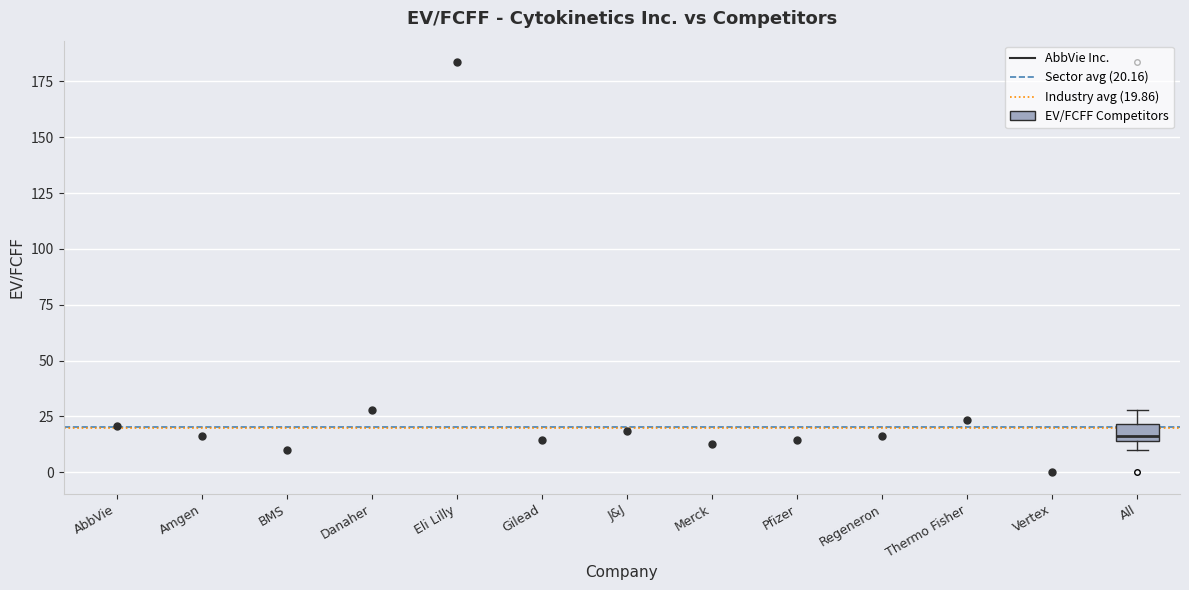

Transcribe this box plot: give where the median line is, the range the box spans, and where the two whiskers end, as read against the y-axis. The values are not printed on the chart, so give them approximately, as read against the axis.

median 15 (just above the box's lower edge), box 15 to 20, whiskers 10 to 30